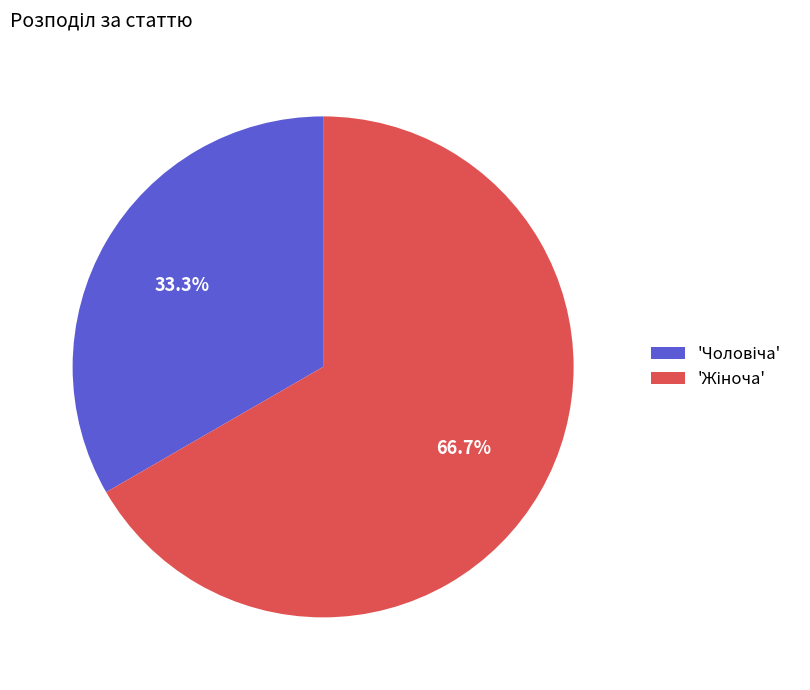

Does any single category account for the majority?

Yes